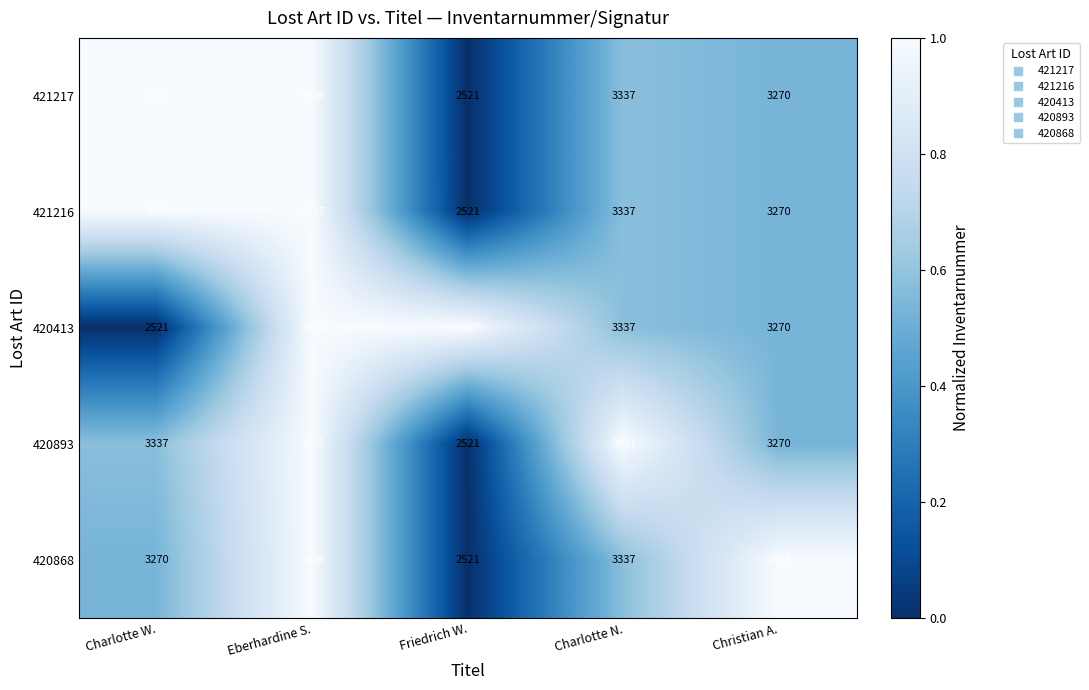

At which category is the sum across all series the highest?

Eberhardine S.